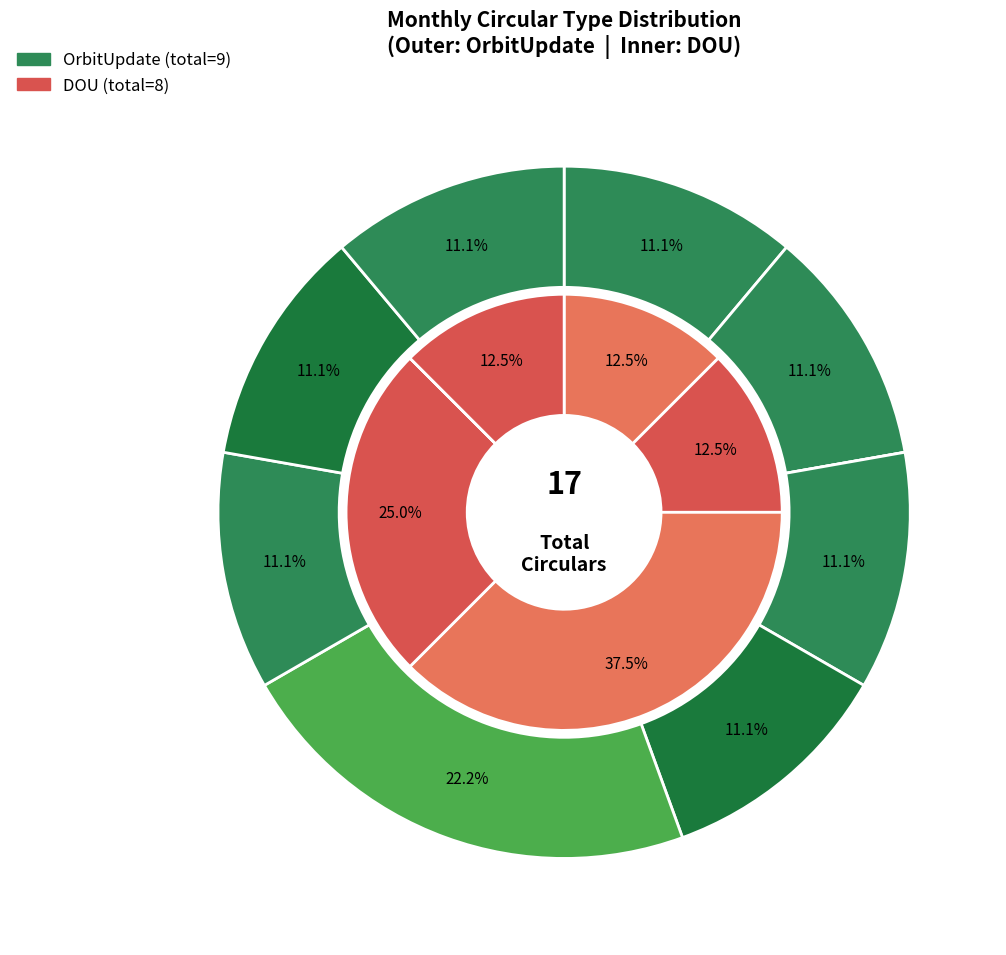

True or false: Dec accounts for 9% of the total.

False